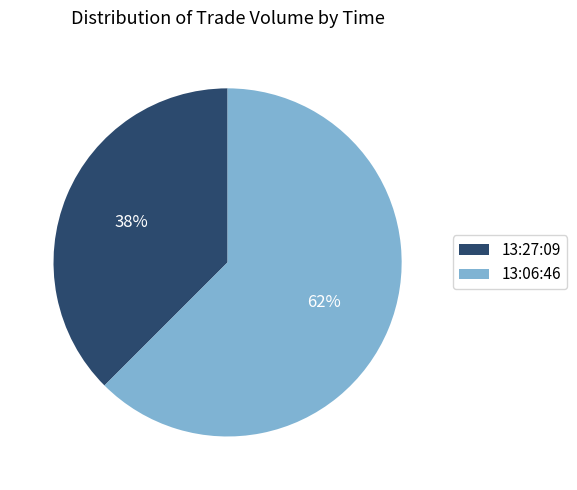

Which slice is the largest?

13:06:46